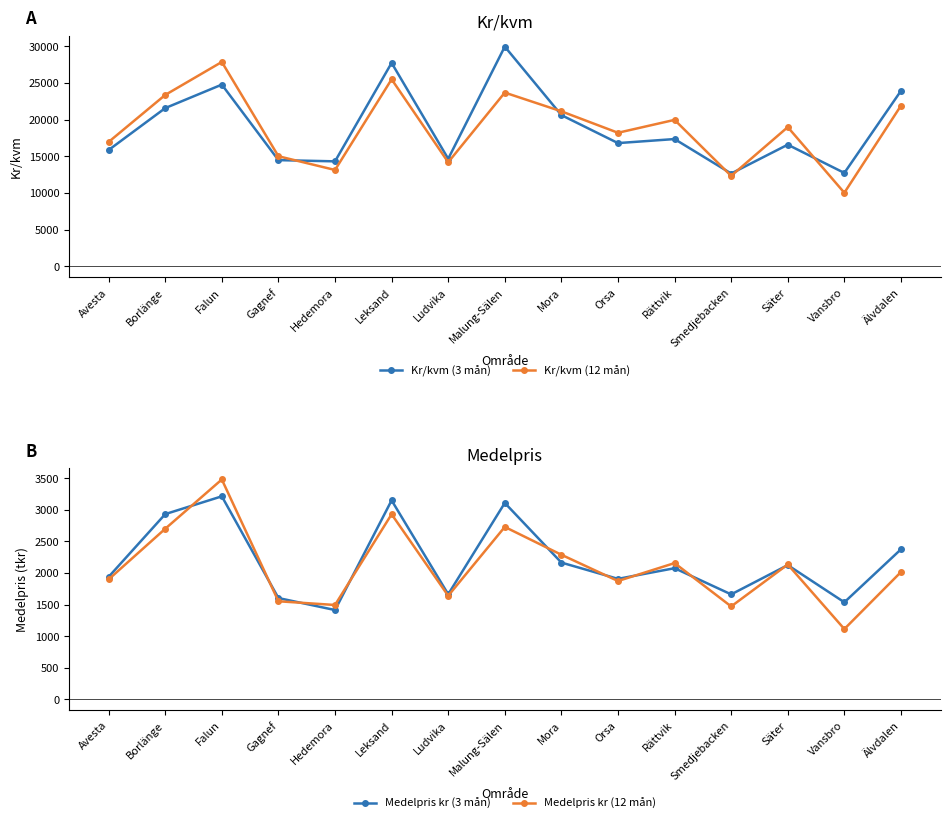

What is the difference between the highest and lowest values at Falun?

24653